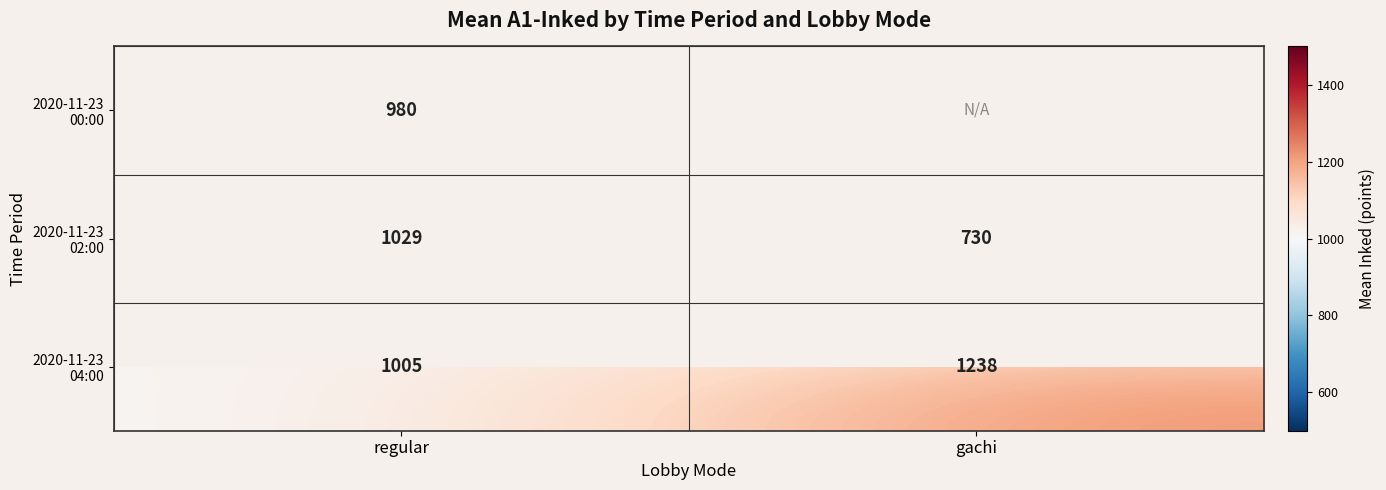

List the series in order of their overall mean, highest first.

2020-11-23 04:00, 2020-11-23 00:00, 2020-11-23 02:00